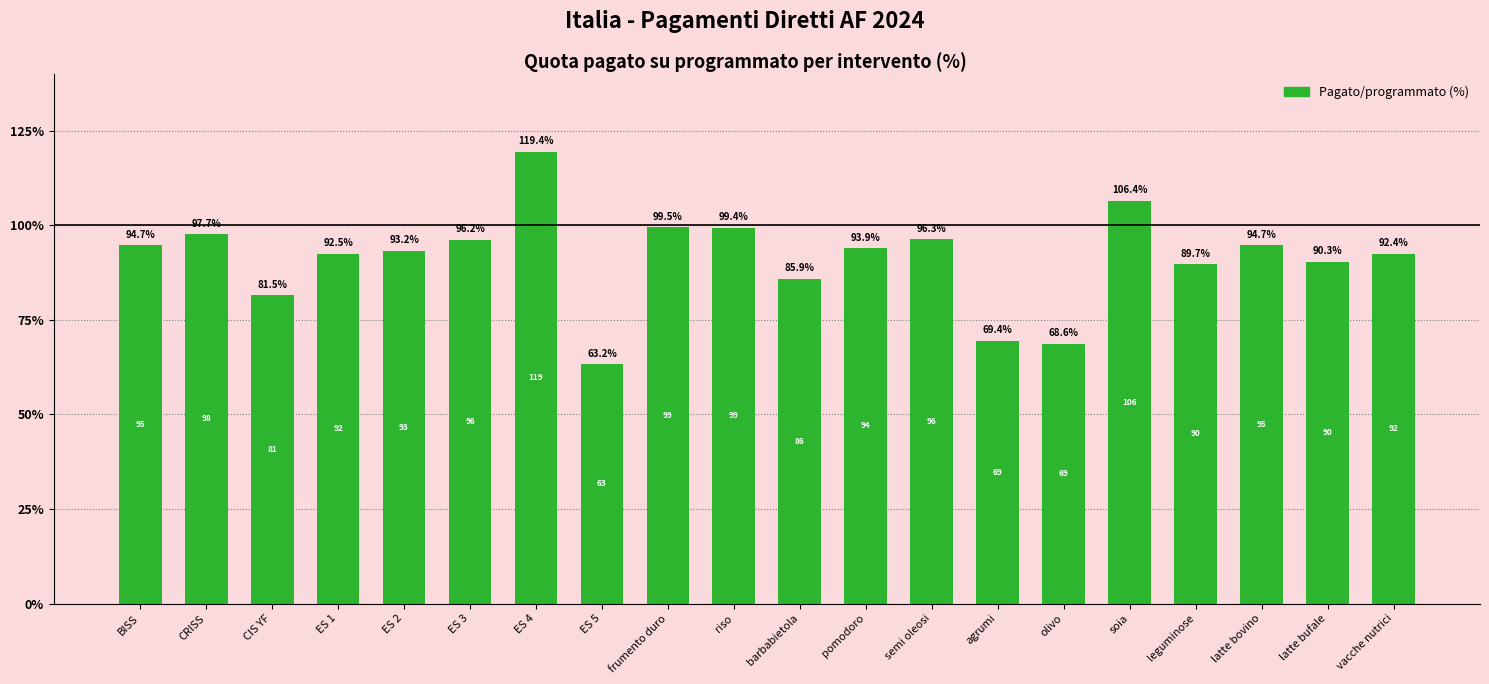

What value does the data have at soia?

106.4